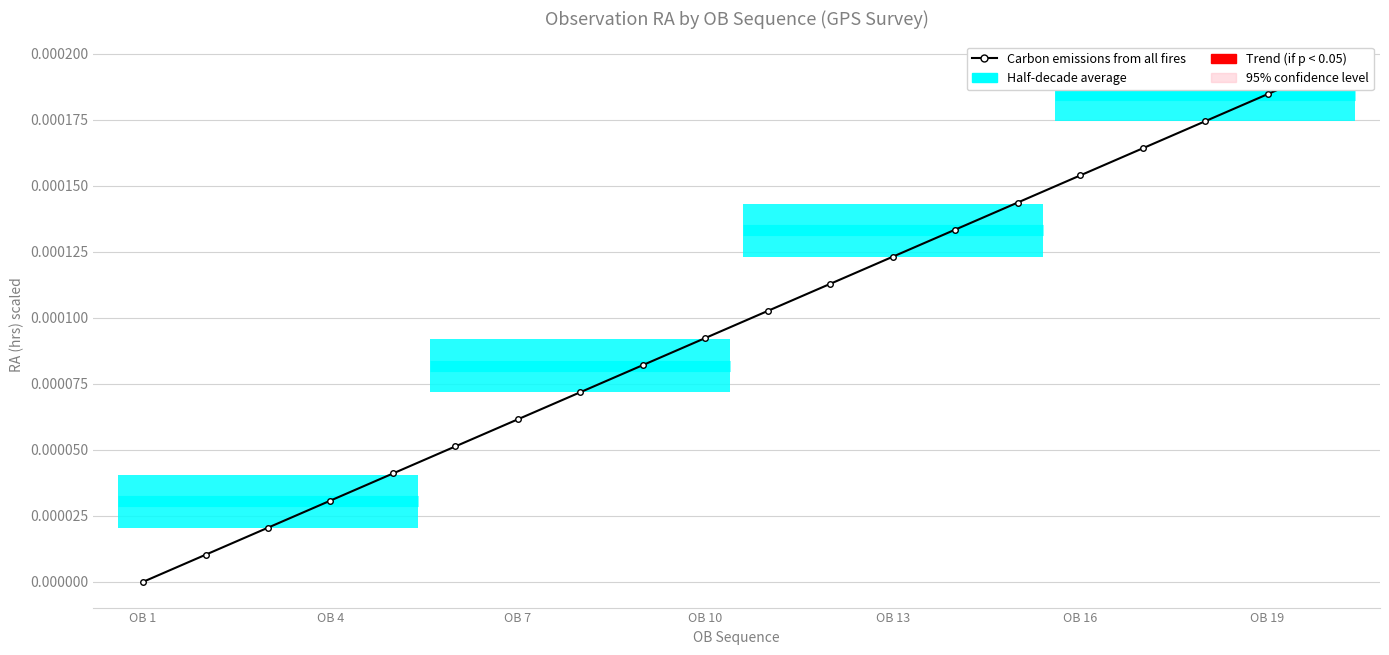

How many values are above zero?

19